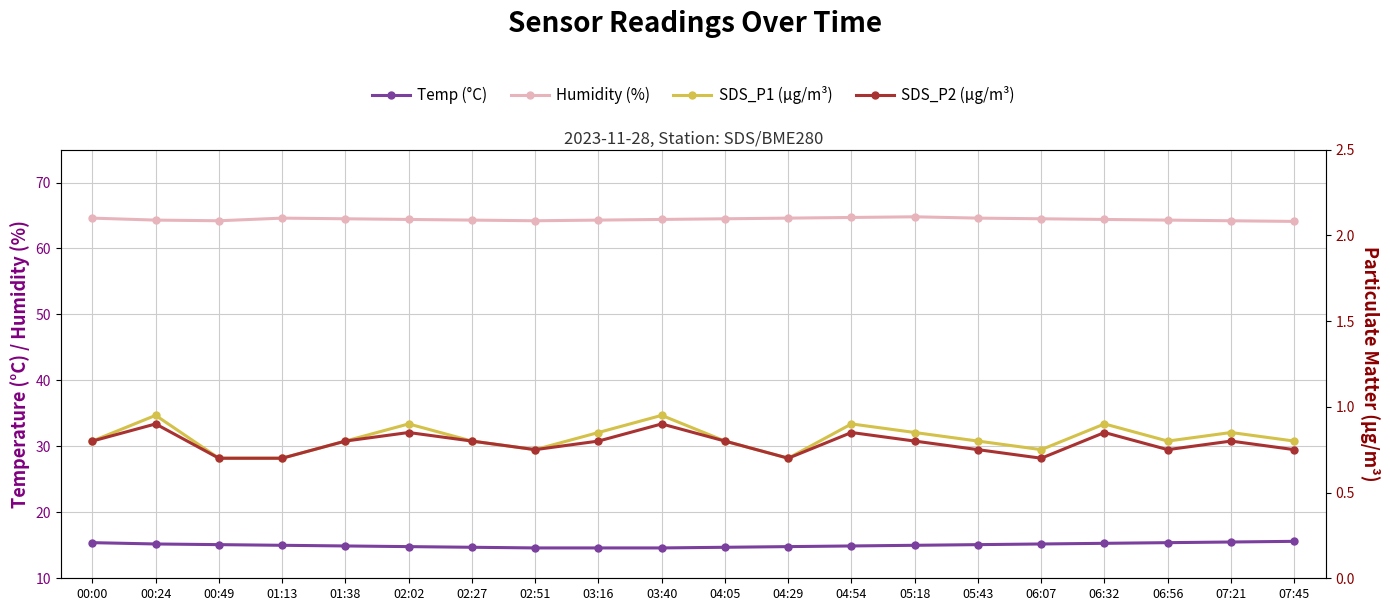

What is the minimum value for Humidity (%)?

64.1